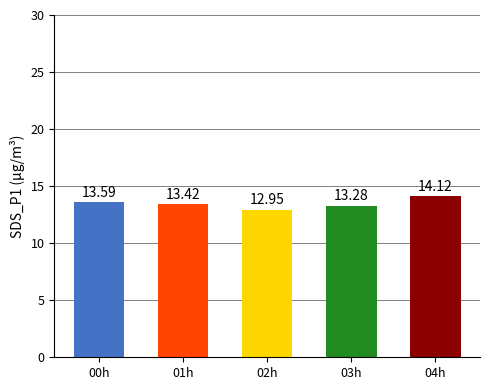

Rank the categories by value from highest to lowest.

04h, 00h, 01h, 03h, 02h